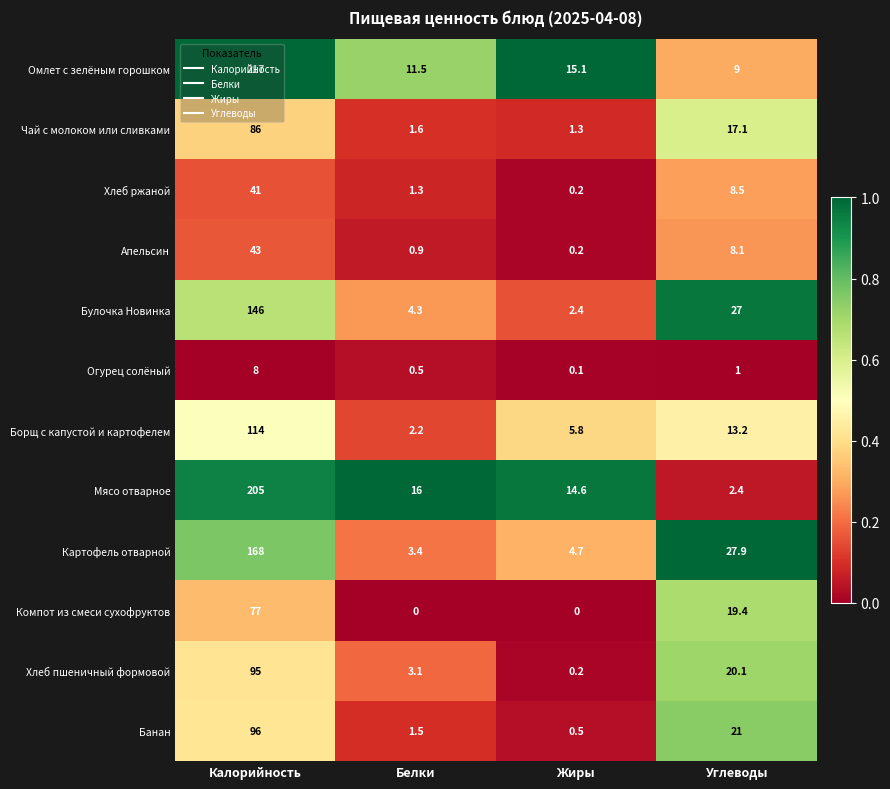

Read the Борщ с капустой и картофелем value at Углеводы.

13.2